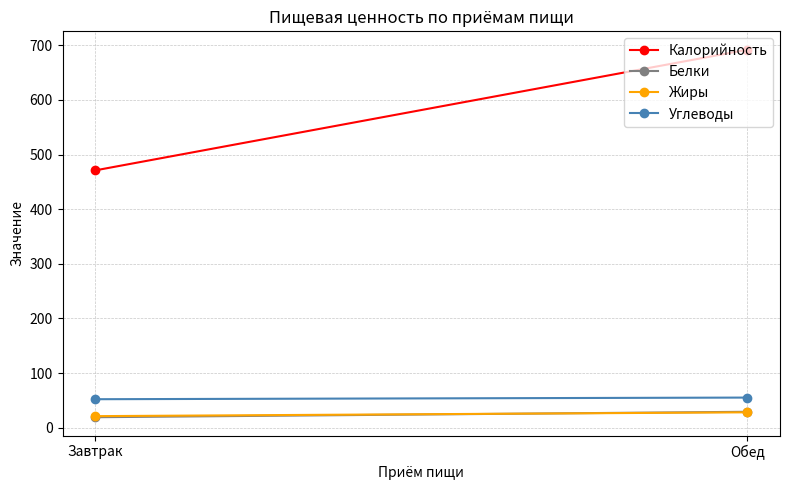

What are all the series names shown in the legend?

Калорийность, Белки, Жиры, Углеводы